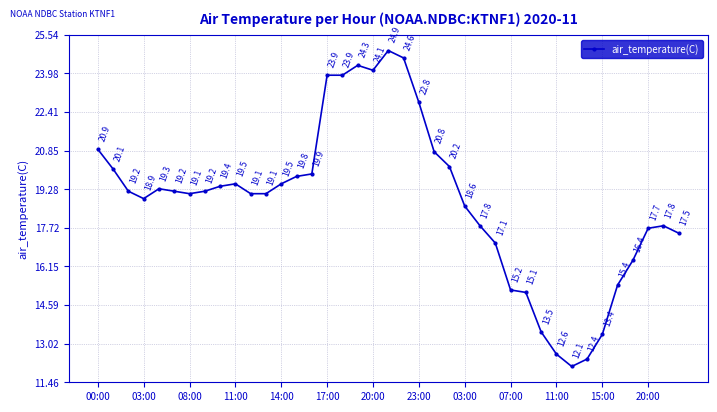

What is the average value?

18.8